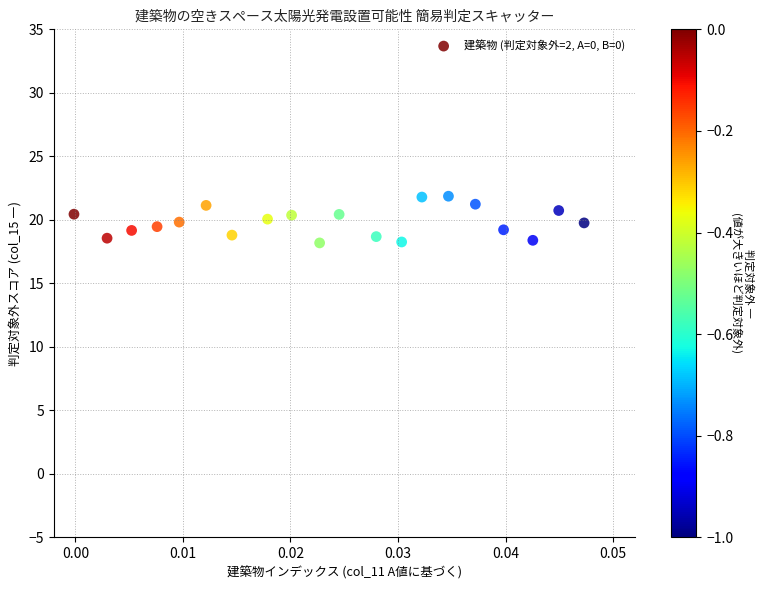

What is the range of Y values (max minus min)?

3.7